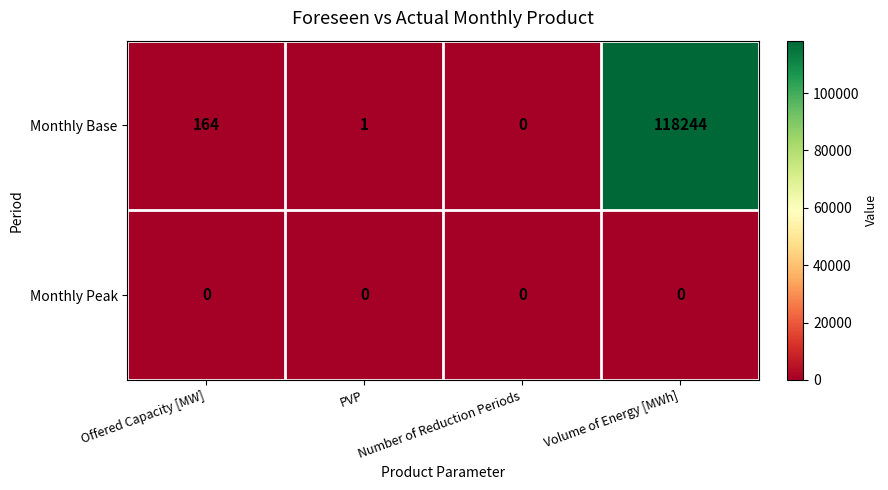

Which series changed the most between Offered Capacity [MW] and Volume of Energy [MWh]?

Monthly Base